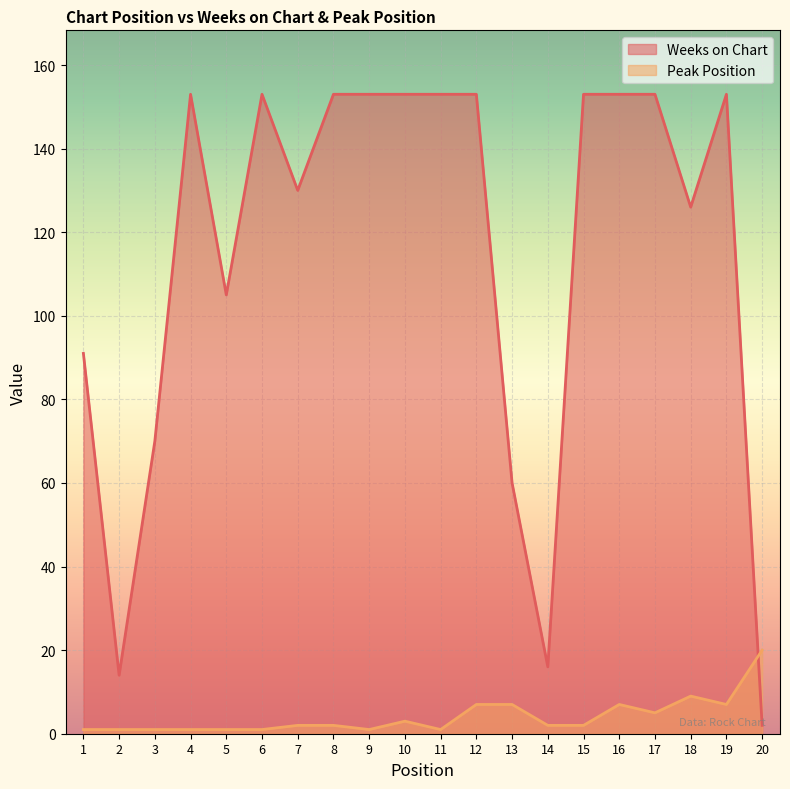

Which category has the lowest value in the Weeks on Chart series?

20